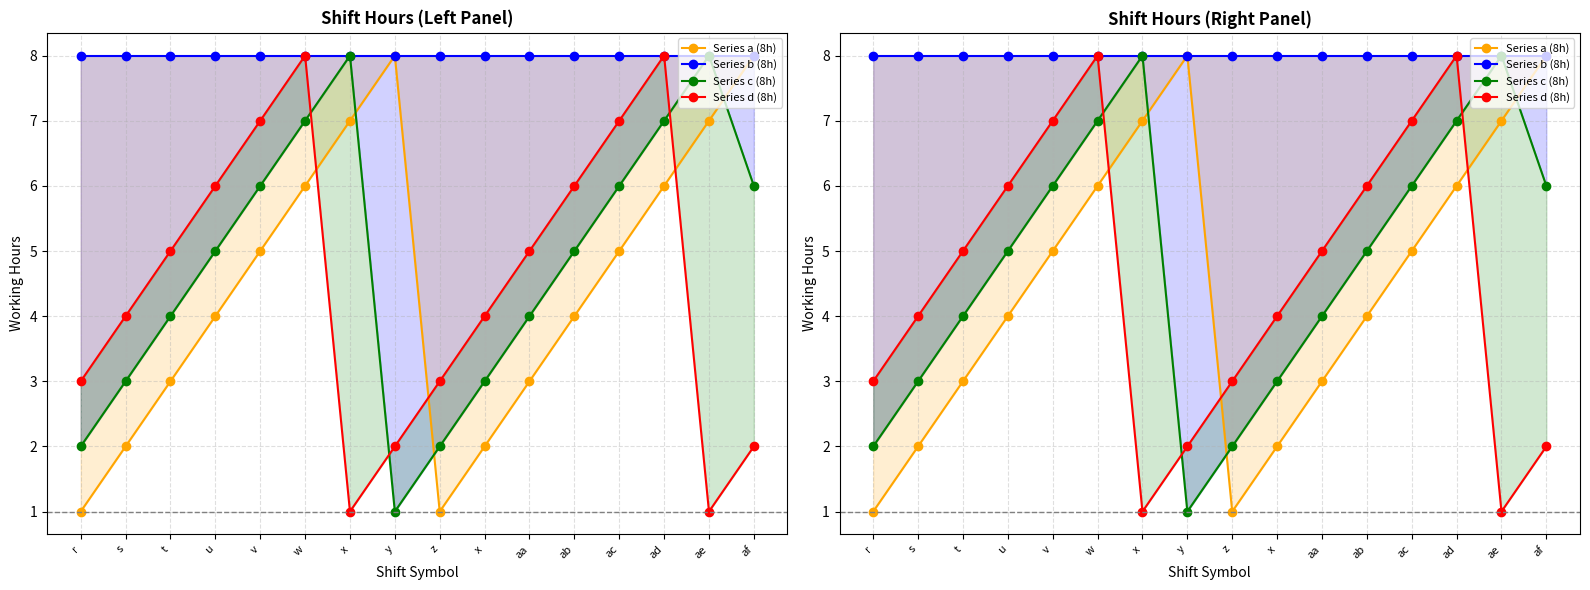

True or false: Series a (8h) and Series b (8h) intersect in this chart.

False